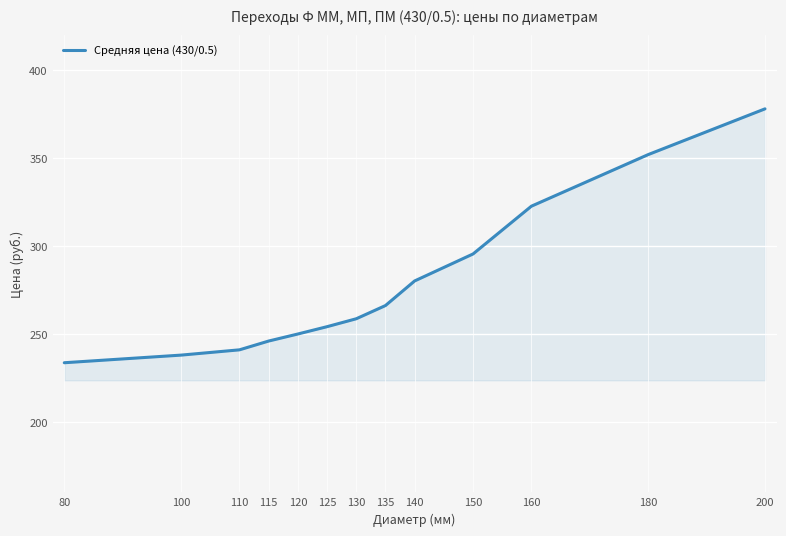

Reading left to right, extract all data points from this chart.

233.7	238.0	241.0	246.0	250.0	254.2	258.7	266.2	280.2	295.5	322.7	352.0	378.0